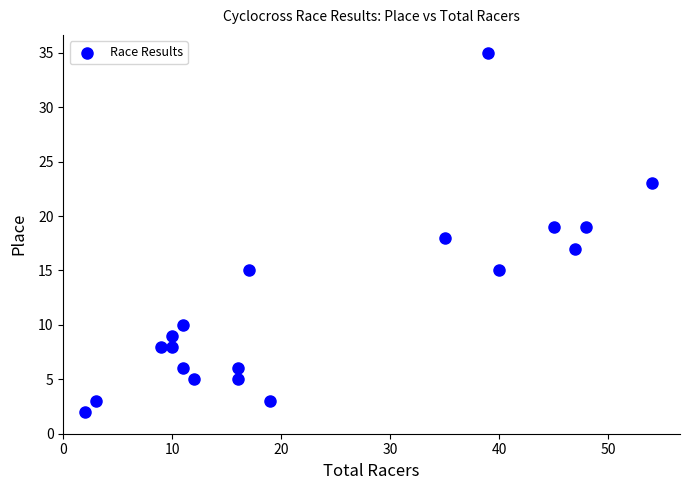

What is the range of X values (max minus min)?

52